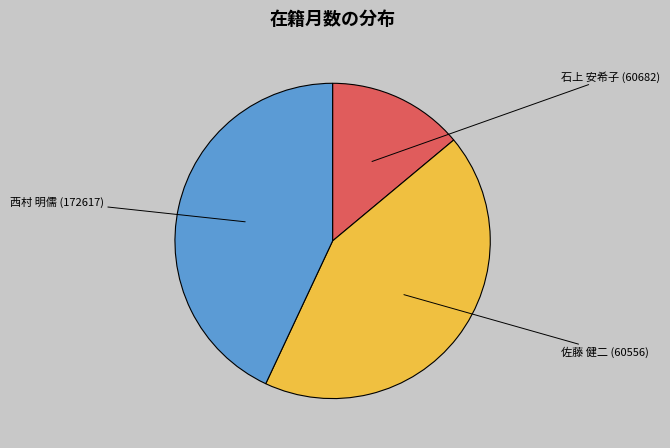

True or false: 石上 安希子 (60682) accounts for 25% of the total.

False